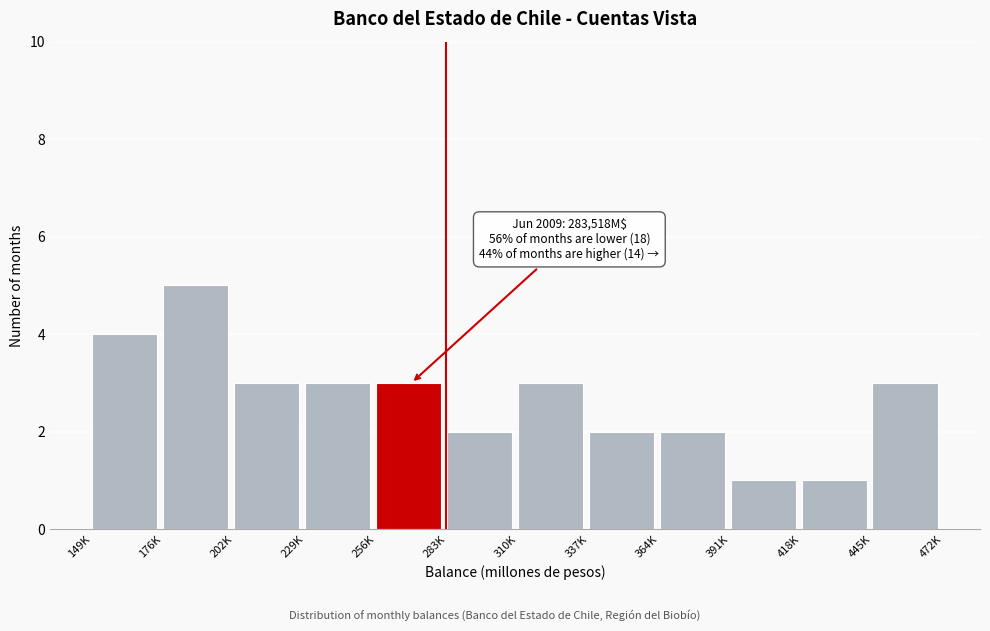

Reading left to right, extract all data points from this chart.

149K=4	176K=5	202K=3	229K=3	256K=3	283K=2	310K=3	337K=2	364K=2	391K=1	418K=1	445K=3